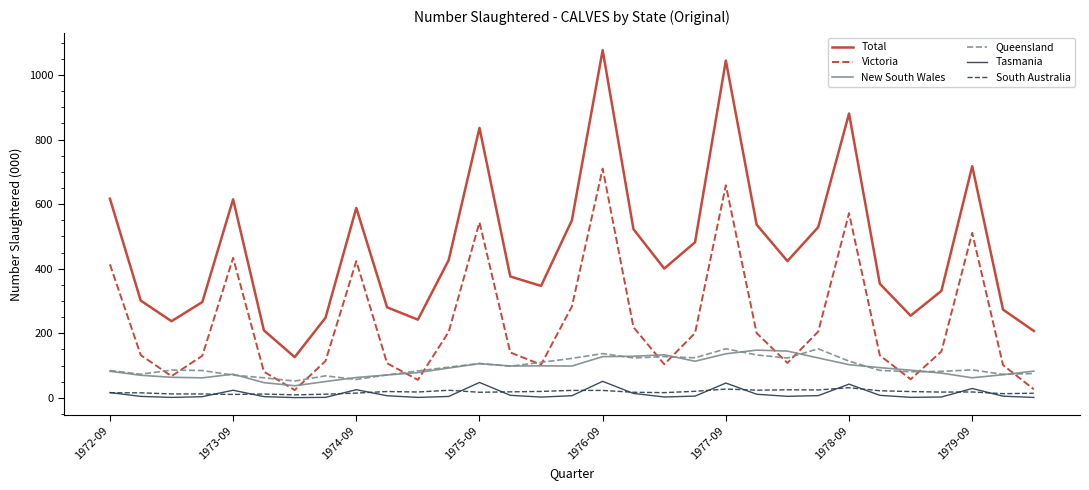

Which series has the widest spread of values?

Total